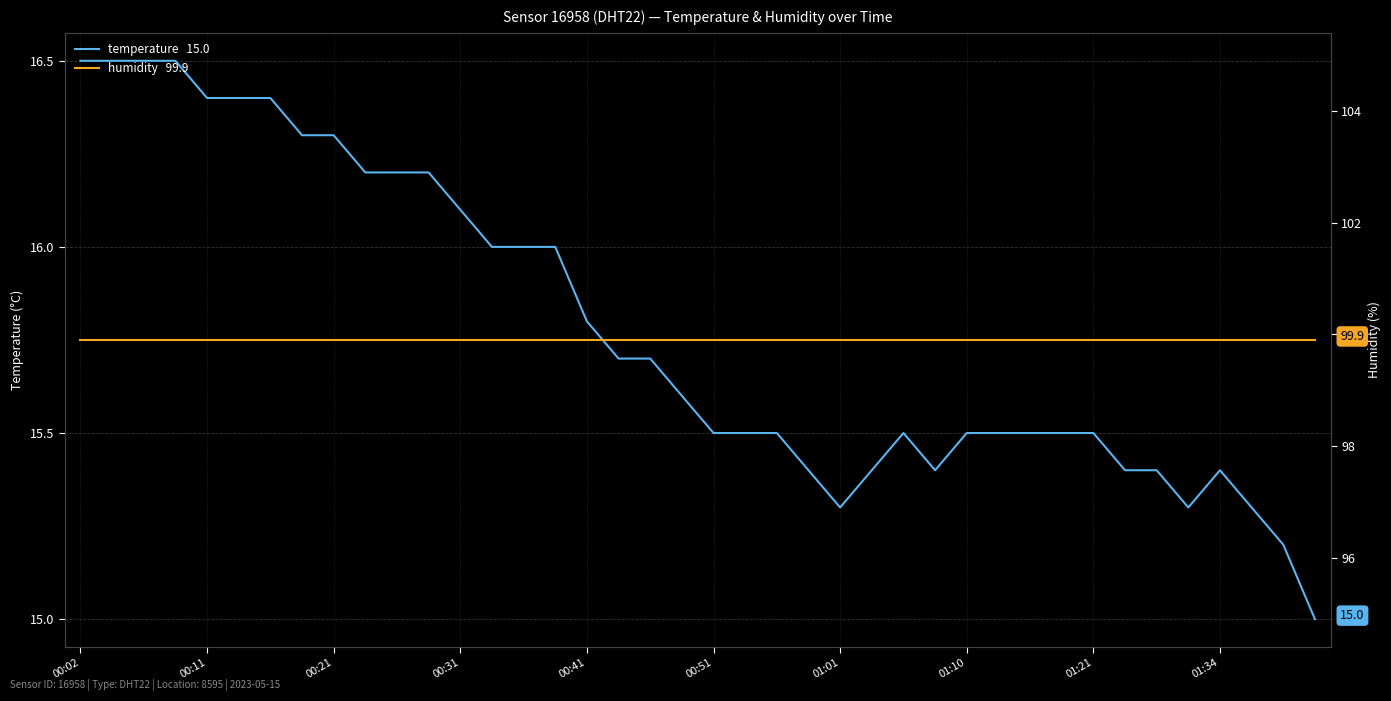

What position from the left is 01:21?

33